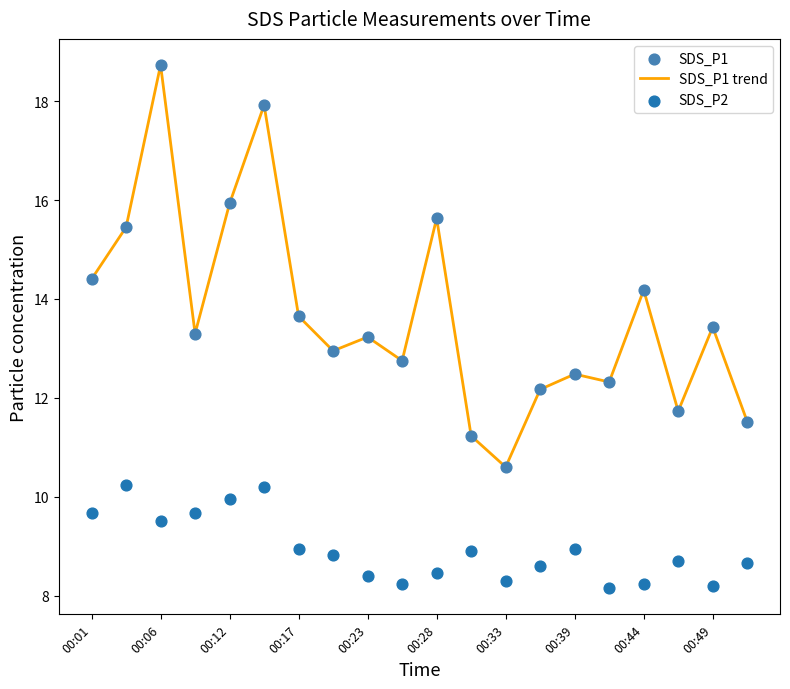

True or false: SDS_P1 trend has a value of 17.6 at 00:33.

False